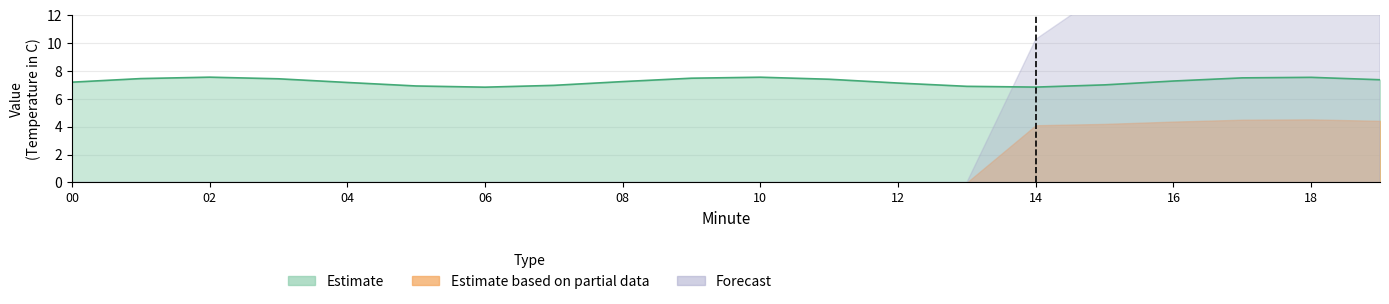

True or false: Estimate based on partial data and Estimate intersect in this chart.

False